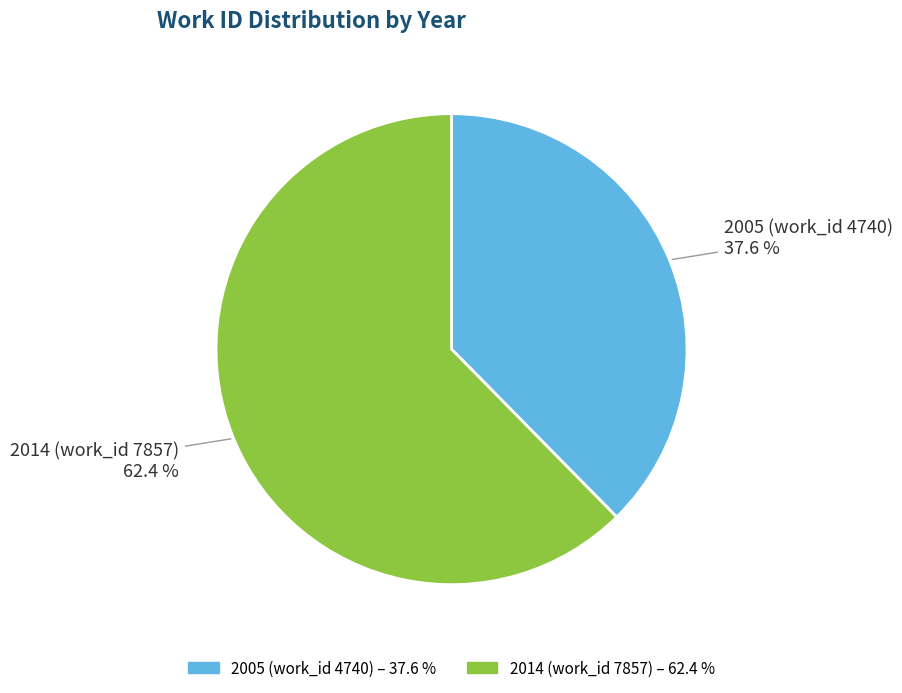

Which category has the biggest portion of the pie?

2014 (work_id 7857)